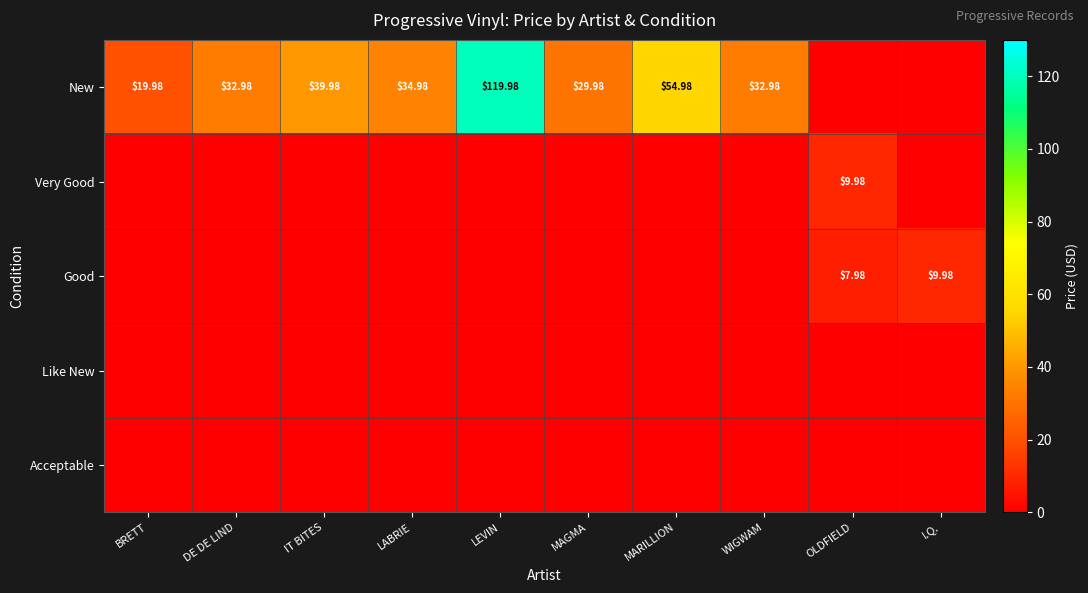

What is the difference between the maximum and minimum values in the New series?

120.0